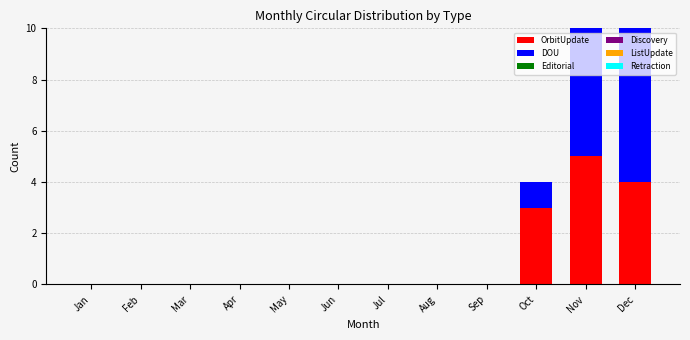

Does the chart contain stacked bars?

Yes